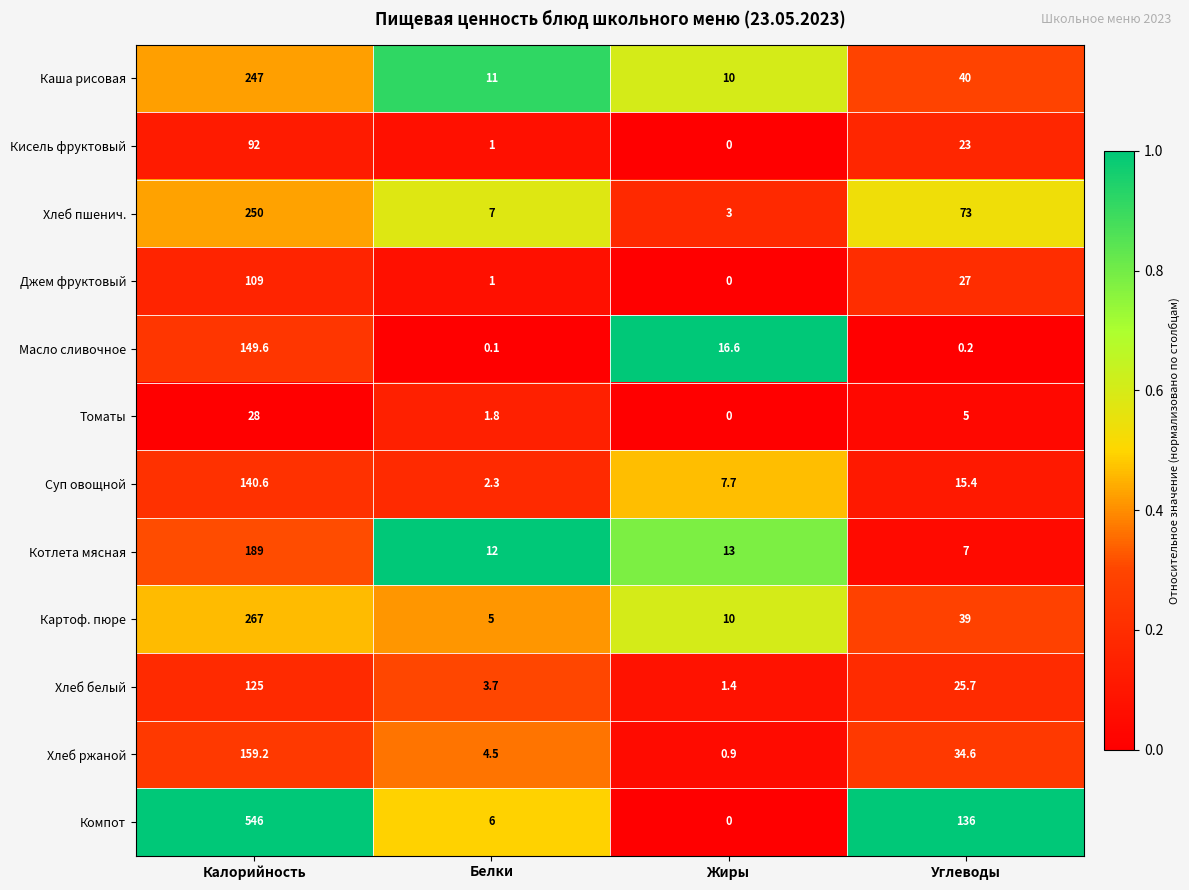

At which label is Кисель фруктовый closest to 46?

Углеводы